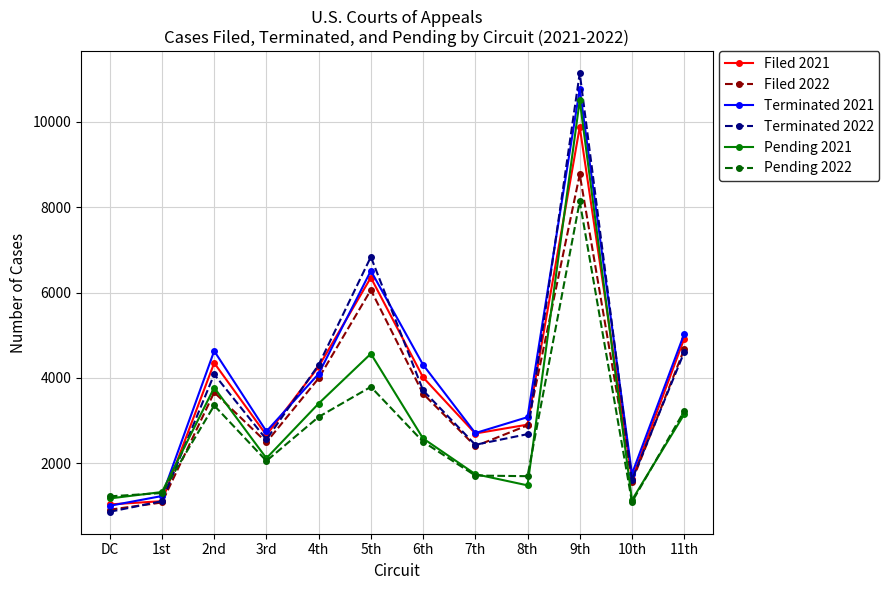

The Filed 2022 series shows 6060 at 5th. True or false?

True